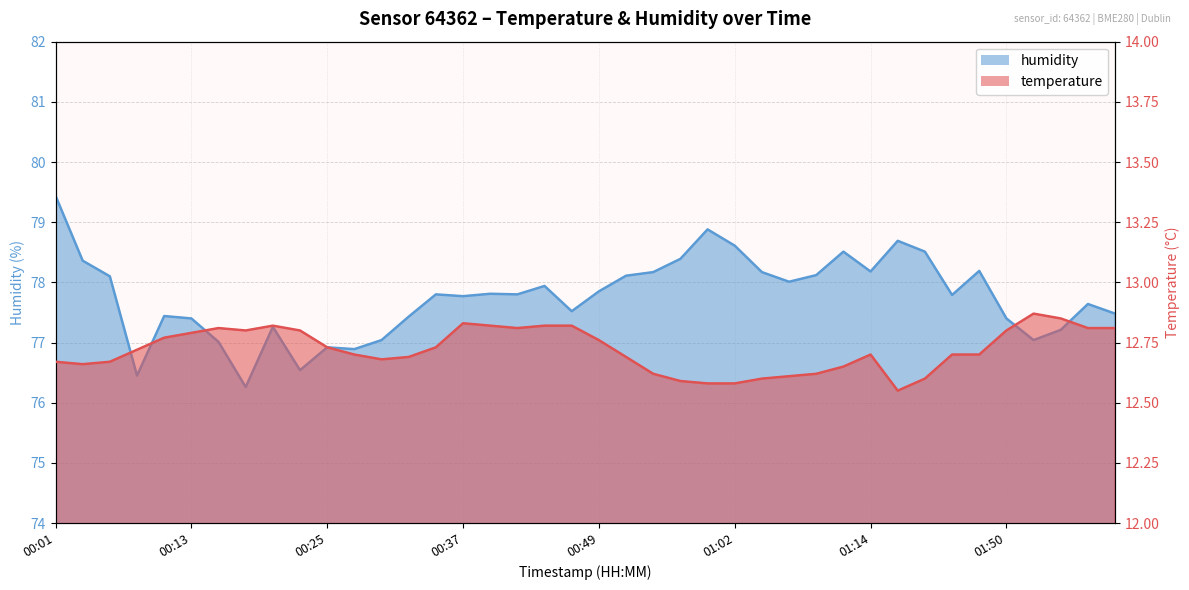

What is the maximum value shown in the chart?

79.4